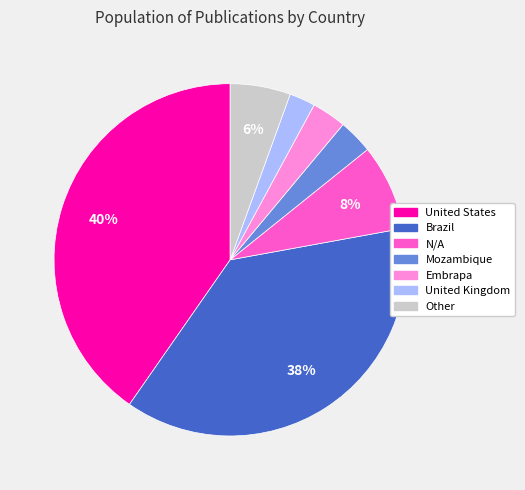

Is there any slice that represents more than half of the pie?

No